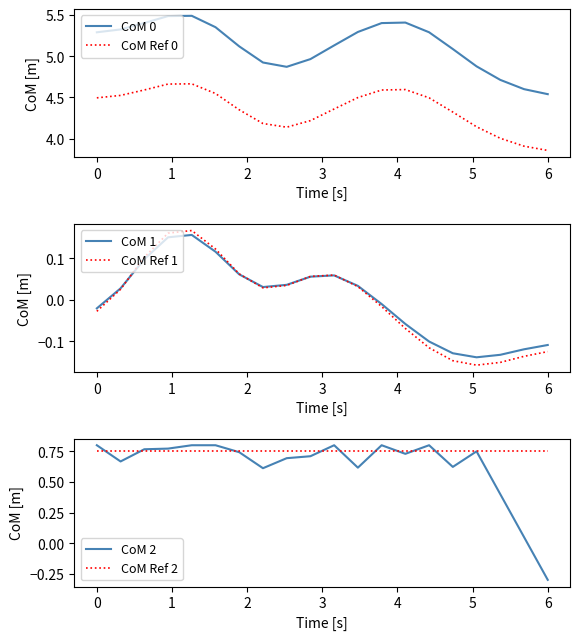

The value of CoM Ref 0 at 0 is 7.0. True or false?

False